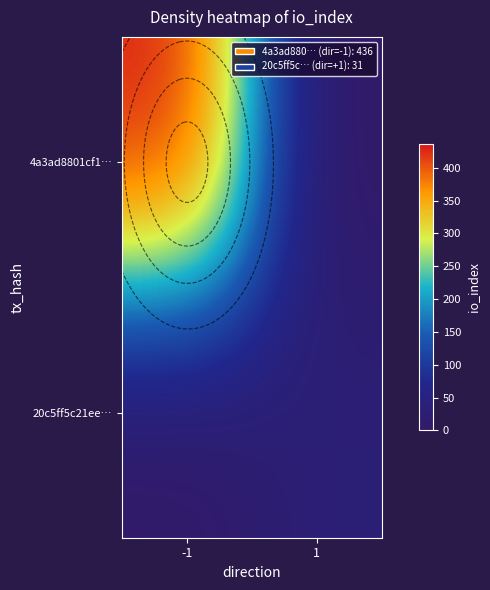

Which category has the lowest value in the 4a3ad8801cf1… series?

1